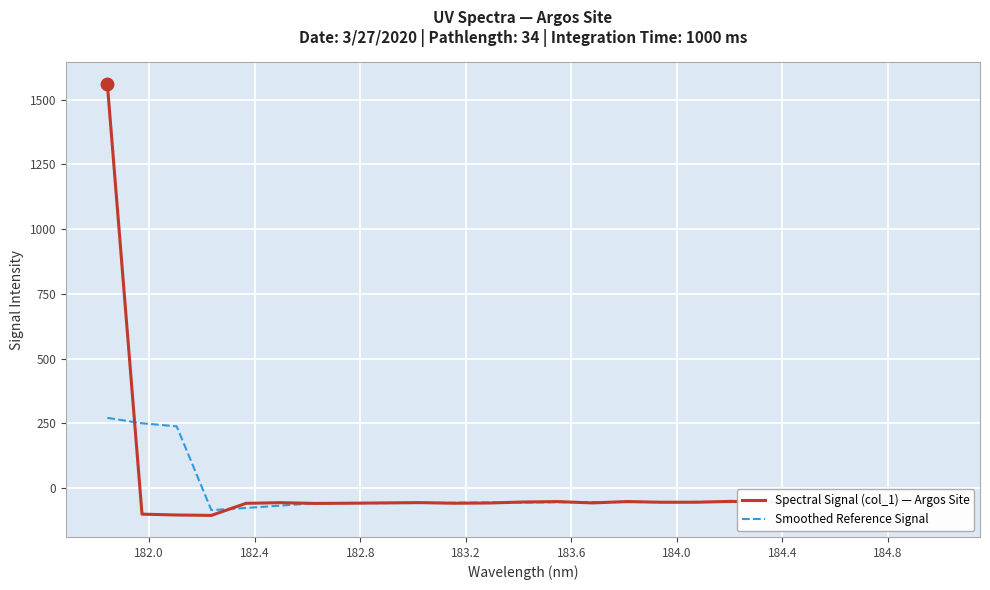

What is the minimum value for Spectral Signal (col_1) — Argos Site?

-105.2